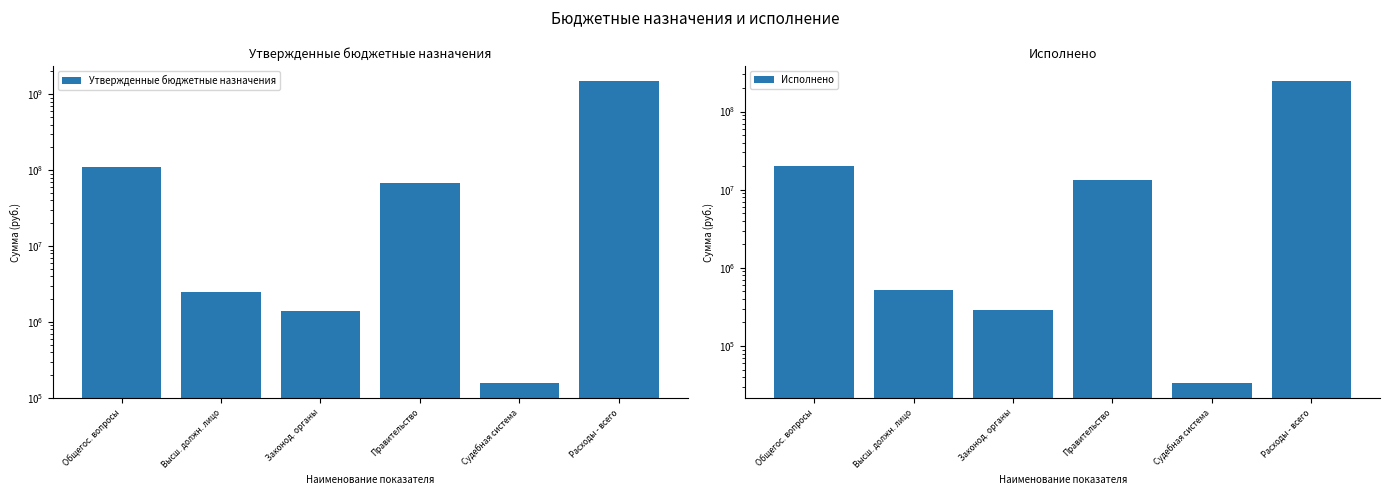

What is the total value across all series at Законод. органы?

1667124.1